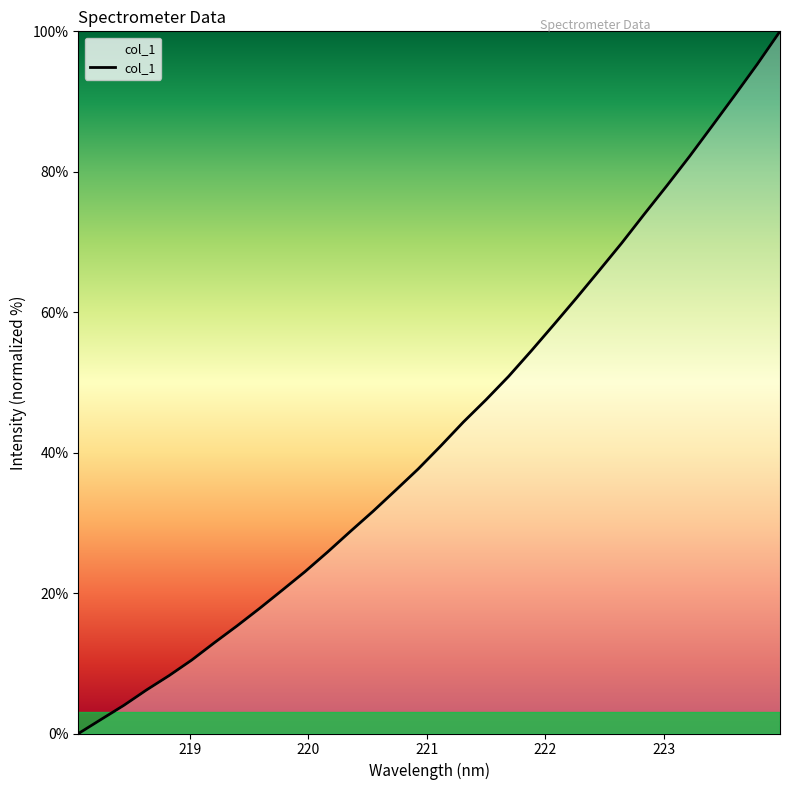

What is the difference between the maximum and minimum values?

100.0